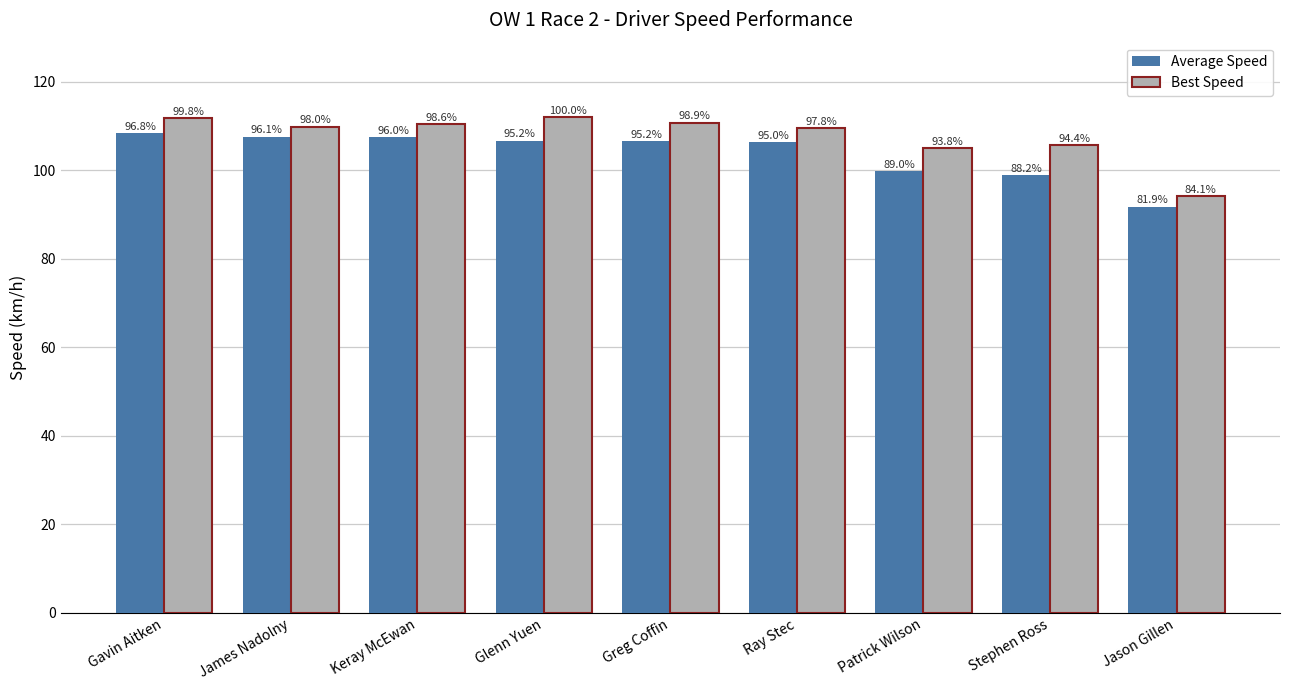

What are all the series names shown in the legend?

Average Speed, Best Speed